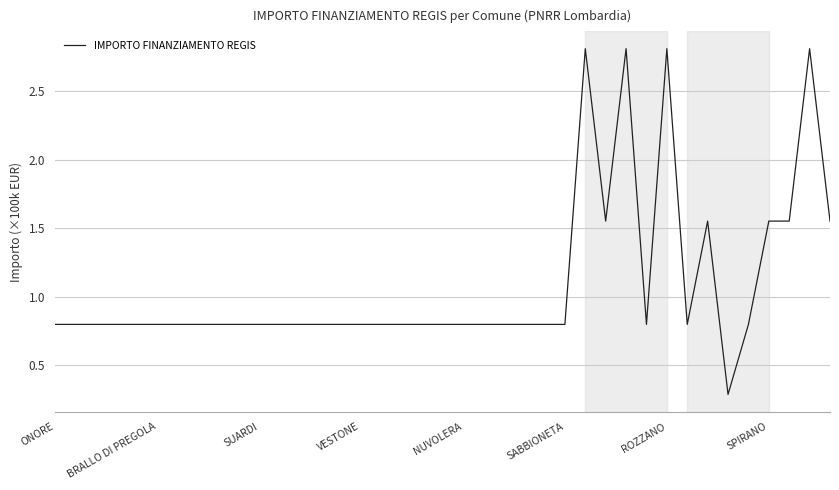

What is the maximum value shown in the chart?

2.8